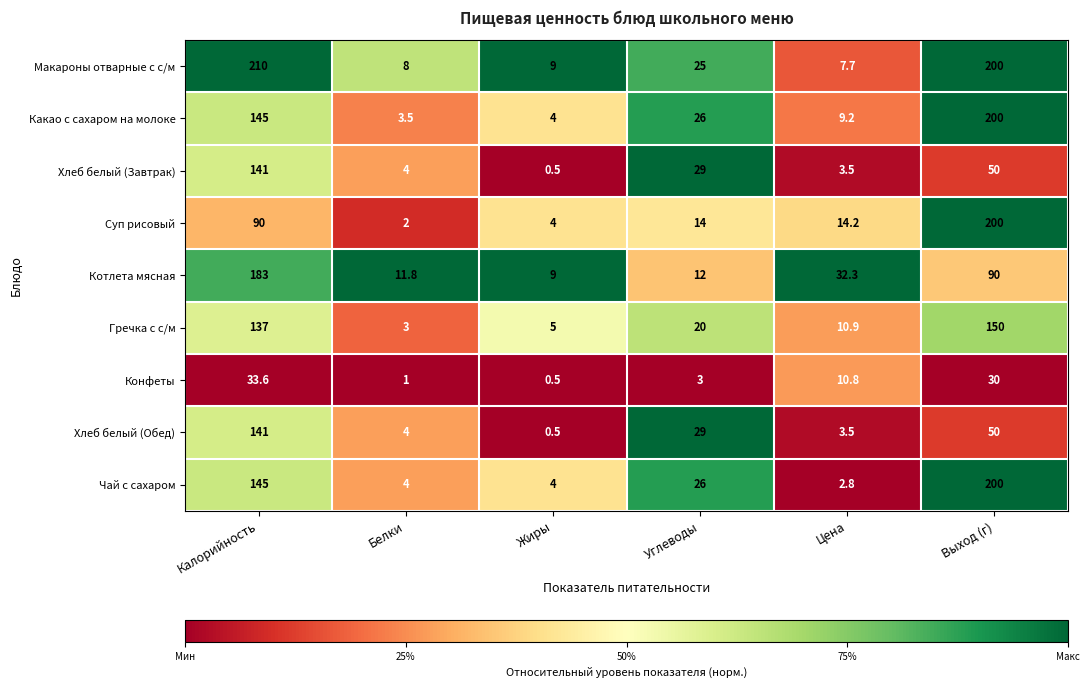

Which label corresponds to the largest value in the chart?

Калорийность